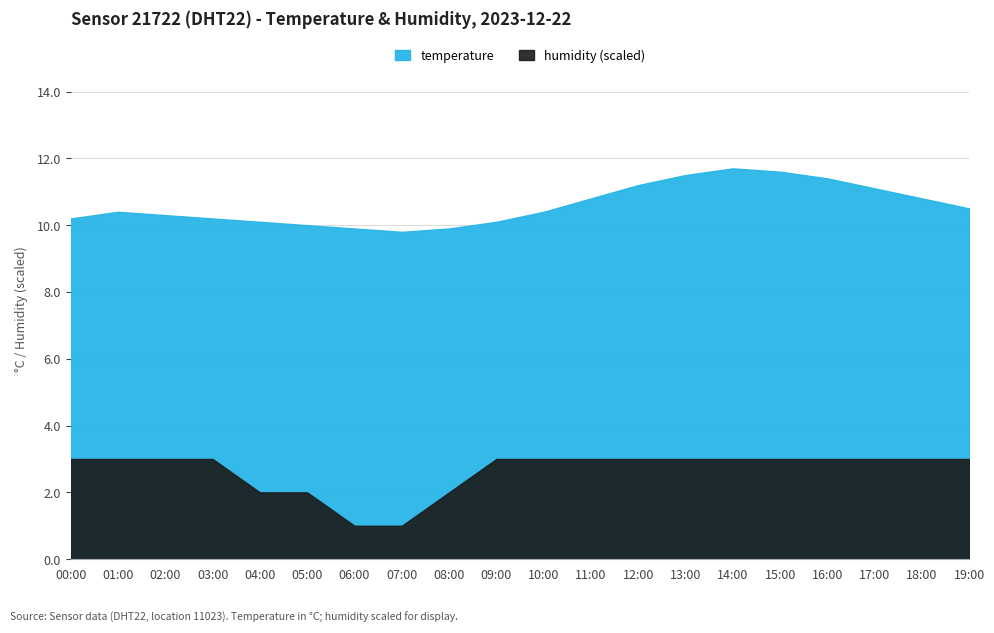

At which category is the sum across all series the highest?

14:00